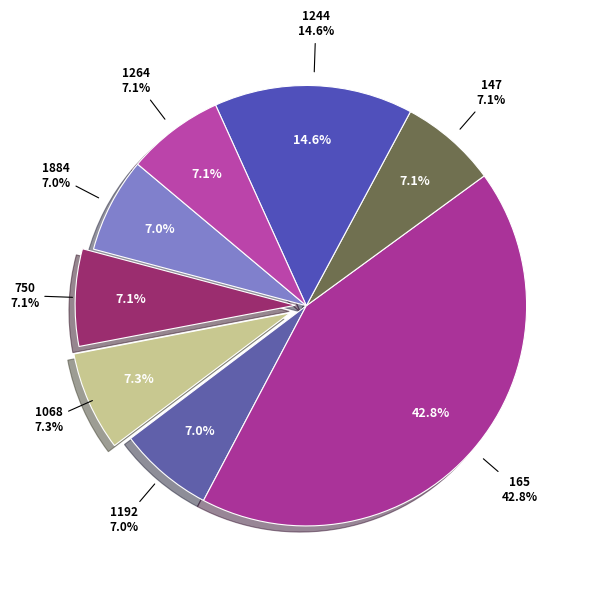

What is the smallest slice in the pie chart?

1884